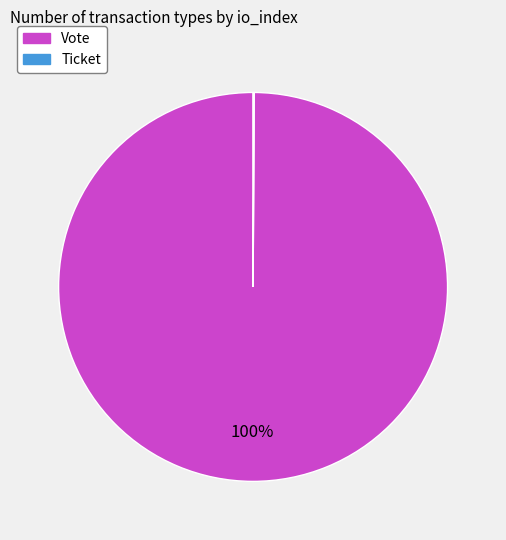

To the nearest percent, what is the average slice percentage?

50%